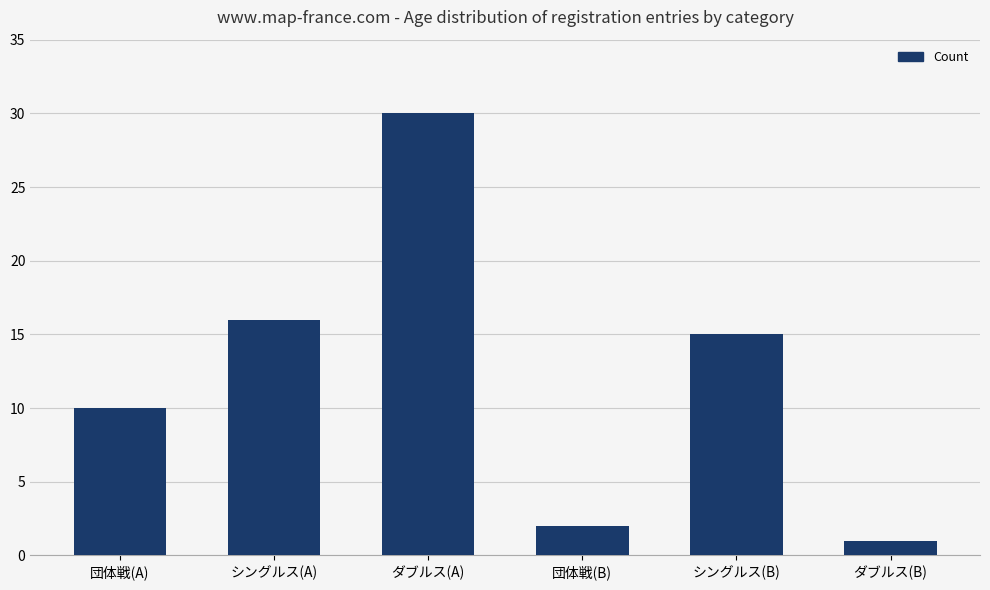

Are the bars grouped side by side (vs. stacked)?

No